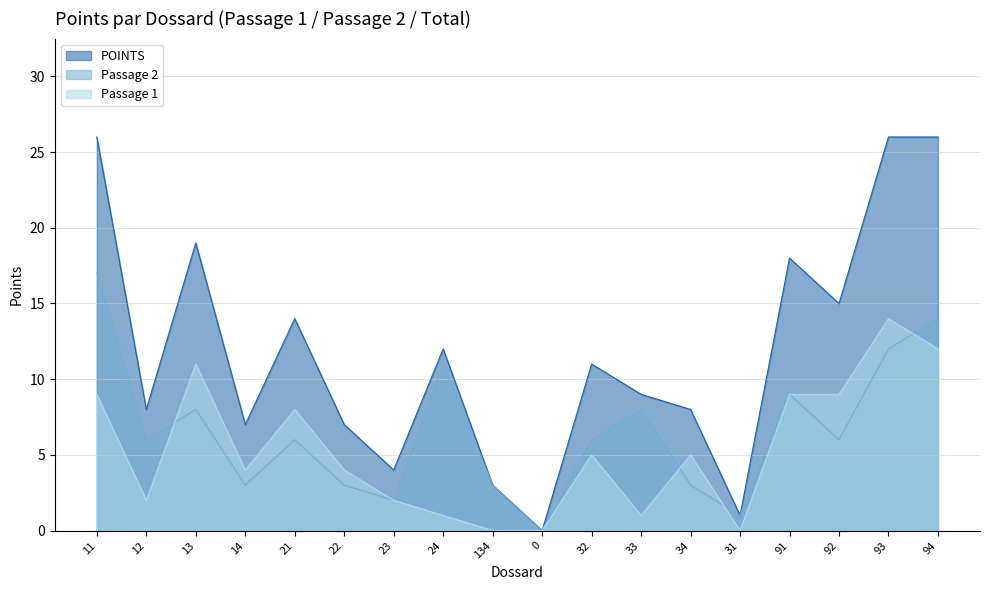

How many lines are shown in the chart?

3